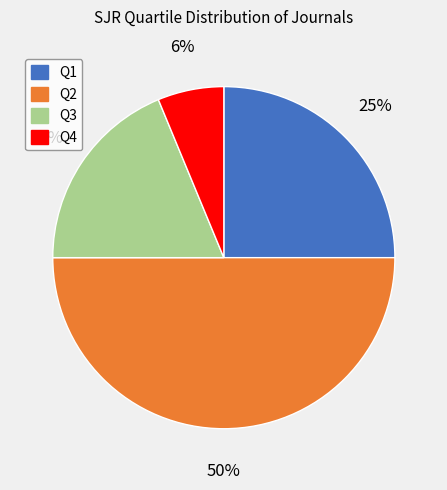

Which has a higher value, Q4 or Q3?

Q3